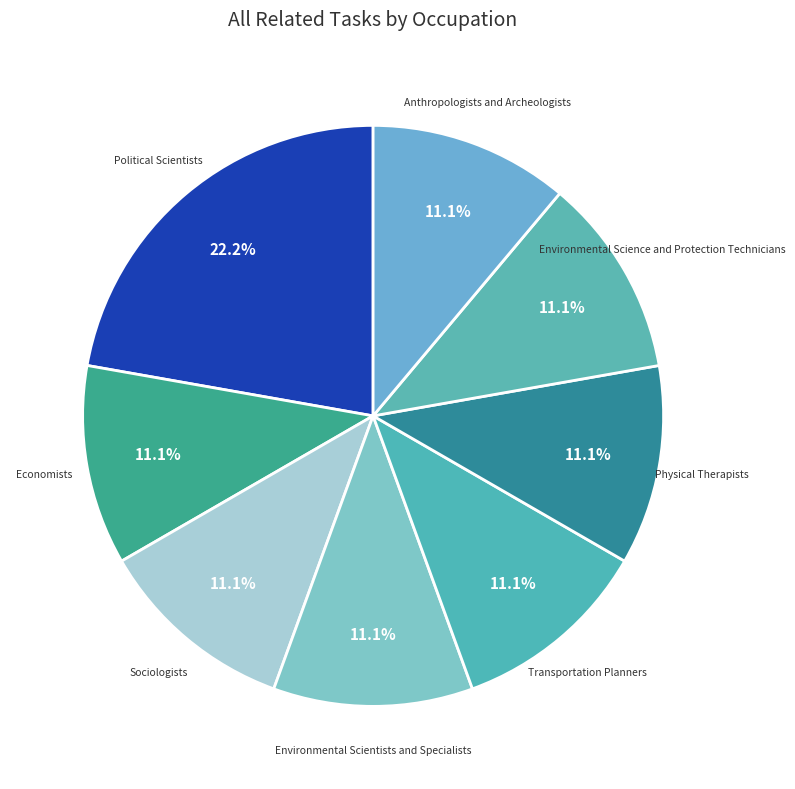

Is Transportation Planners the majority of the pie?

No